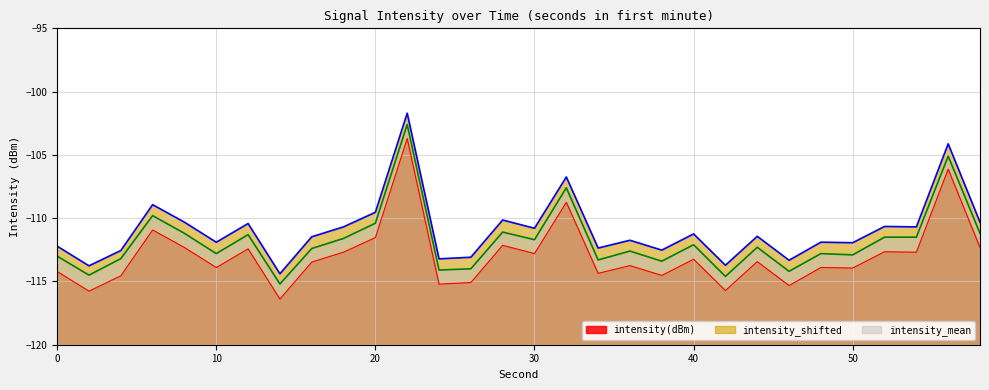

In intensity(dBm), how many points are higher than both neighbors (excluding endpoints)?

11